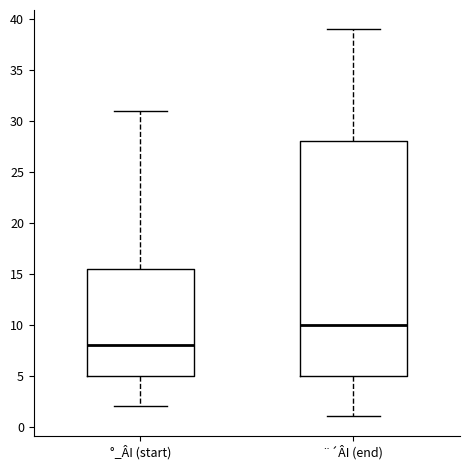

Reading left to right, transcribe this box plot: for each box, give where its median line is, the range the box spans, and where its two whiskers end, as read against the y-axis. The values are not printed on the chart, so give them approximately, as read against the axis.

°_ÂI (start): median 8.0, box 5.0 to 15.5, whiskers 2.0 to 31.0
¨´ÂI (end): median 10.0, box 5.0 to 28.0, whiskers 1.0 to 39.0